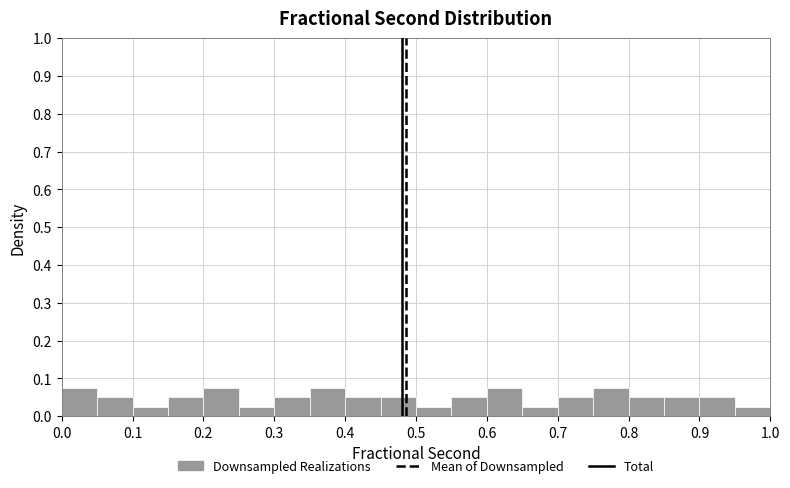

What is the height of the bar covering 0.05 to 0.10 on the x-axis? The values are not printed on the chart, so give them approximately, as read against the axis.

0.05